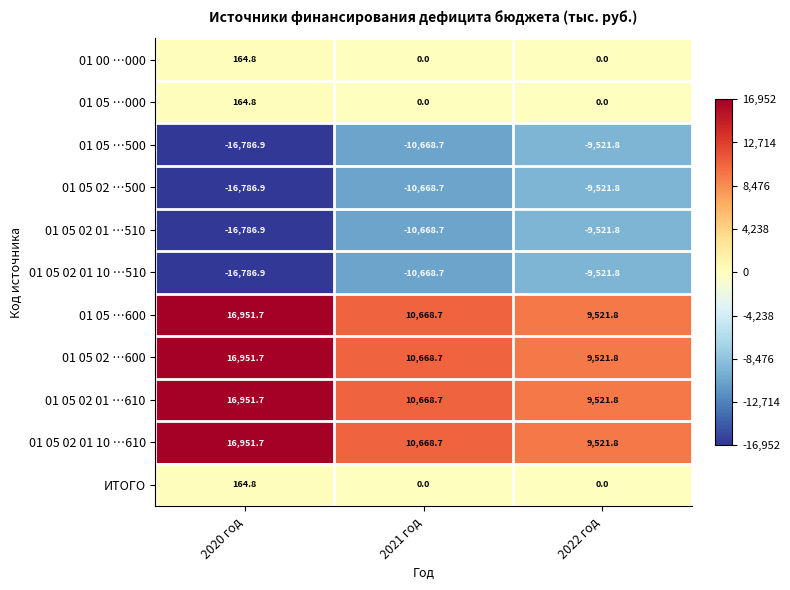

What is the spread (max minus min) of values at 2020 год?

33738.6